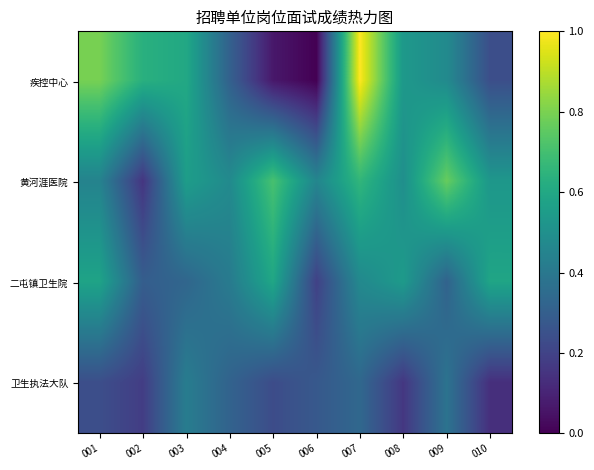

What is the total value across all series at 006?

0.9